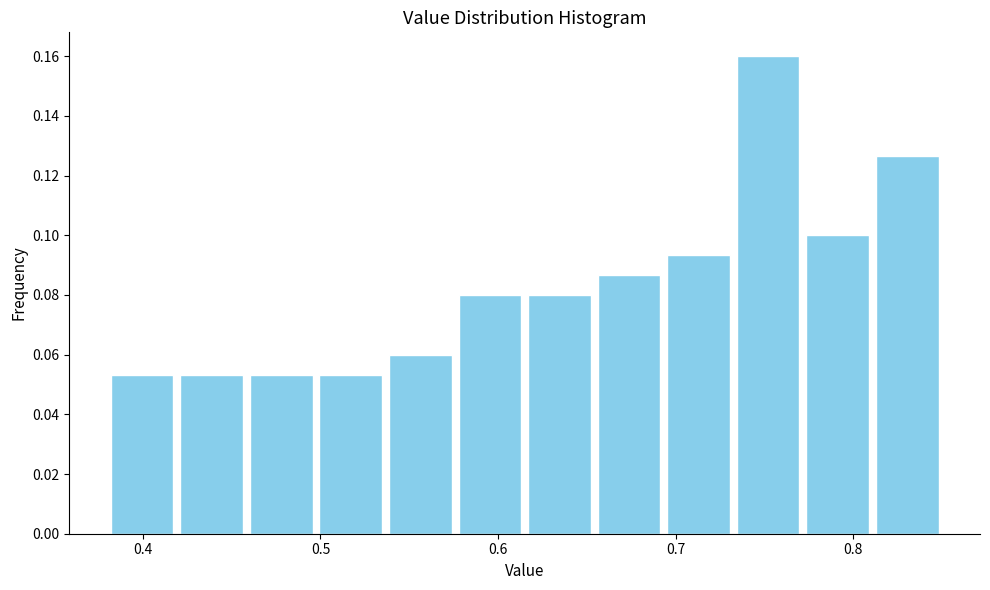

Around what value on the x-axis is the tallest bar? Give the approximate position of its centre, as read against the axis.

0.75